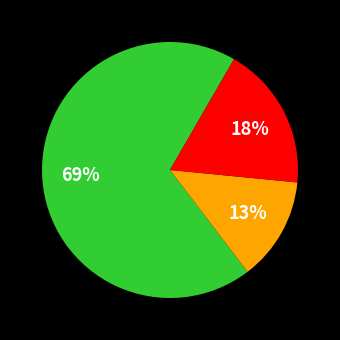

To the nearest percent, what is the difference between the largest and smallest slice percentages?

56%